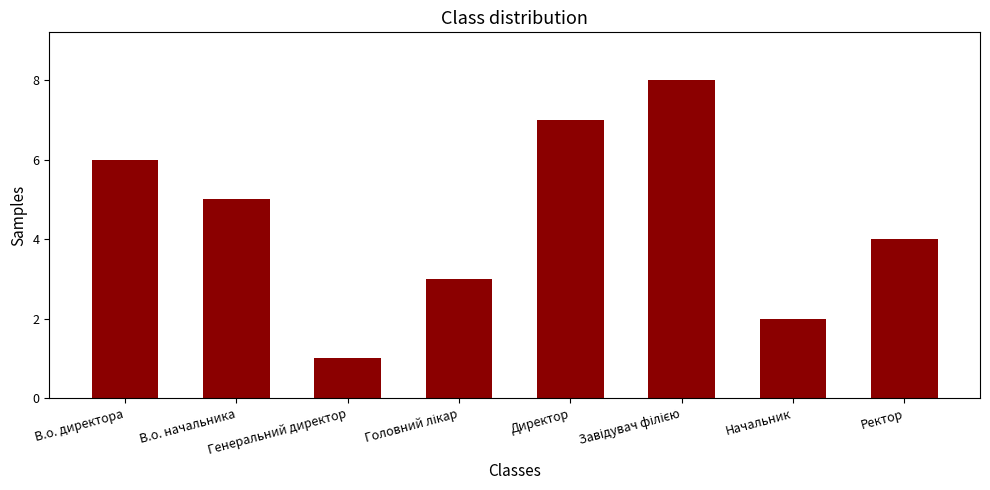

Approximately how many times larger is the value at Ректор compared to В.о. директора?

0.7